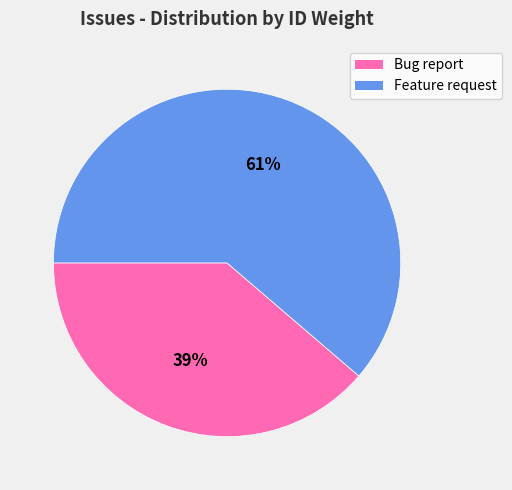

To the nearest percent, what is the average slice percentage?

50%